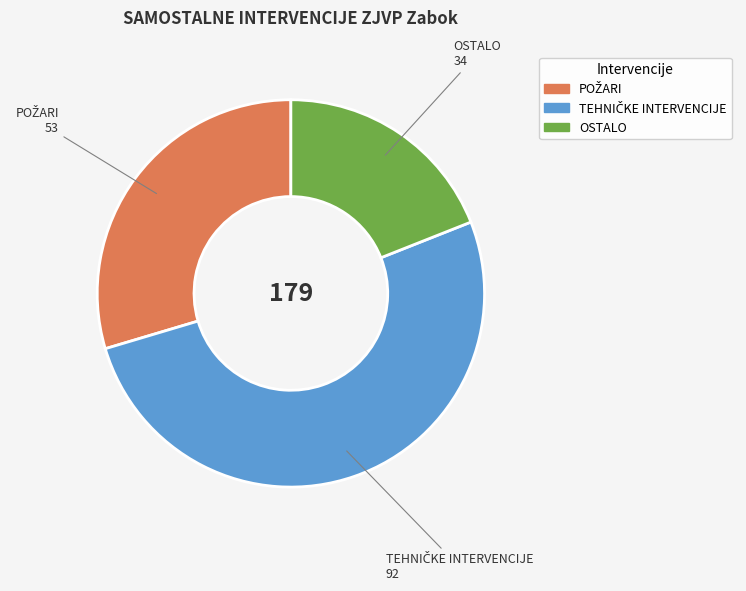

How many slices are in this pie chart?

3